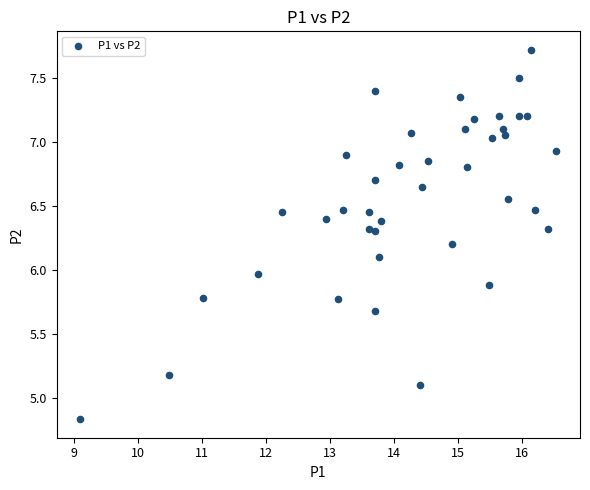

What is the range of X values (max minus min)?

7.4